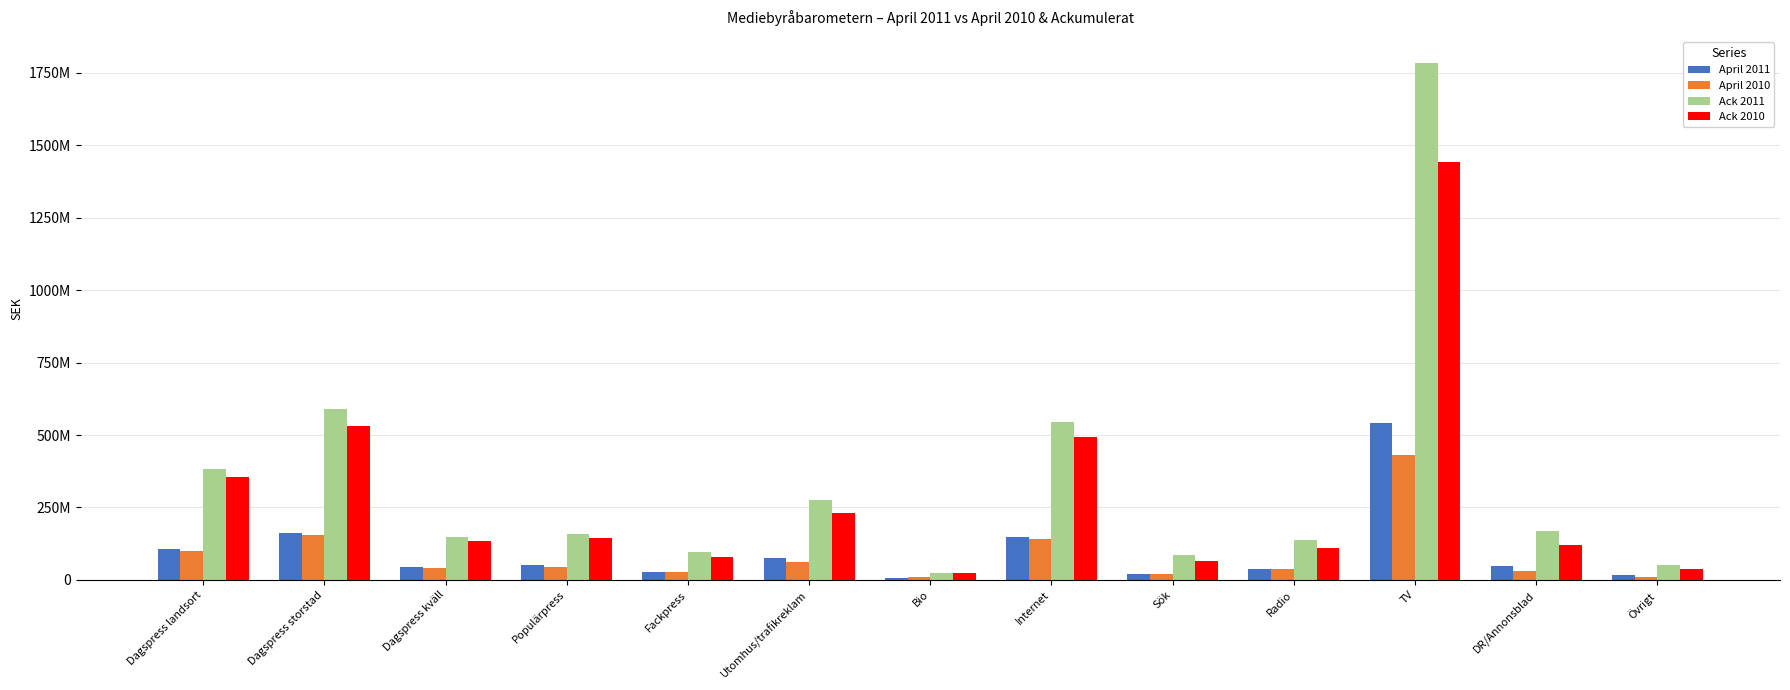

Does the chart contain stacked bars?

No